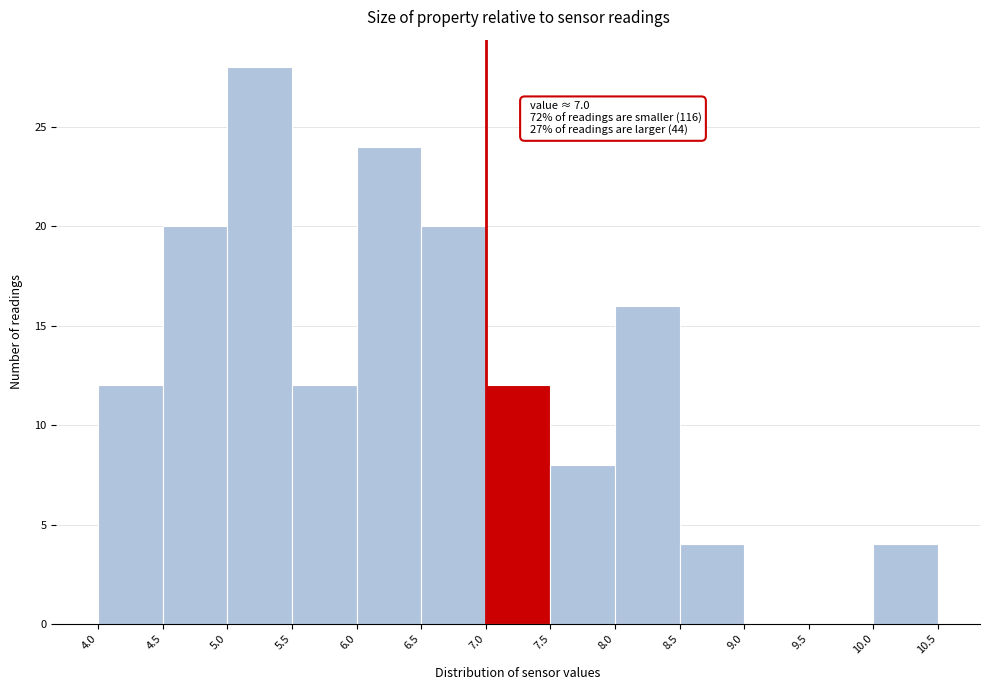

Over which range of the x-axis is the bar tallest?

5.0 to 5.5